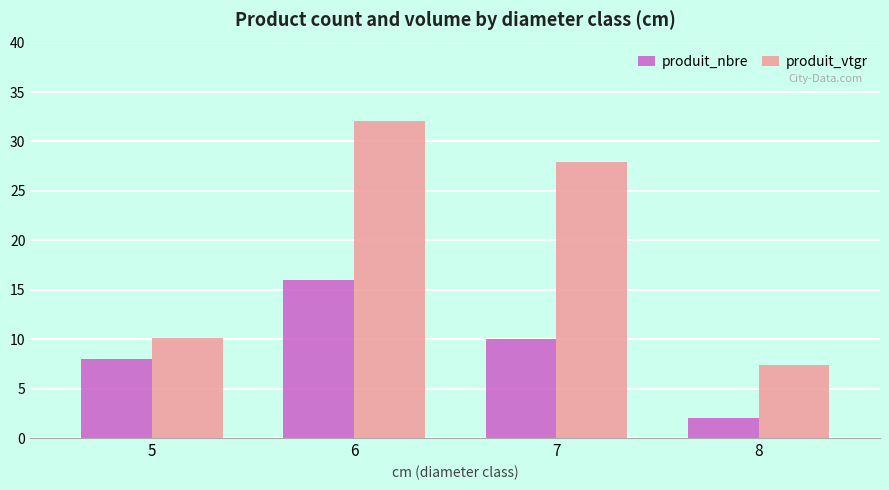

Is it true that produit_vtgr equals 32.1 at 6?

True